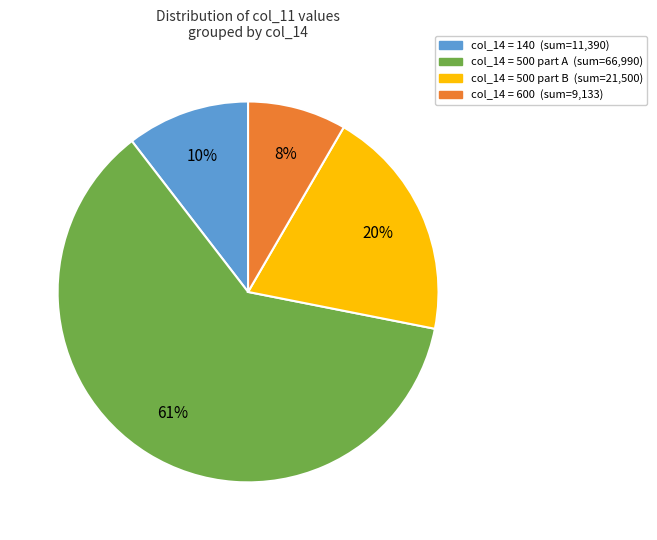

To the nearest percent, what is the average slice percentage?

25%